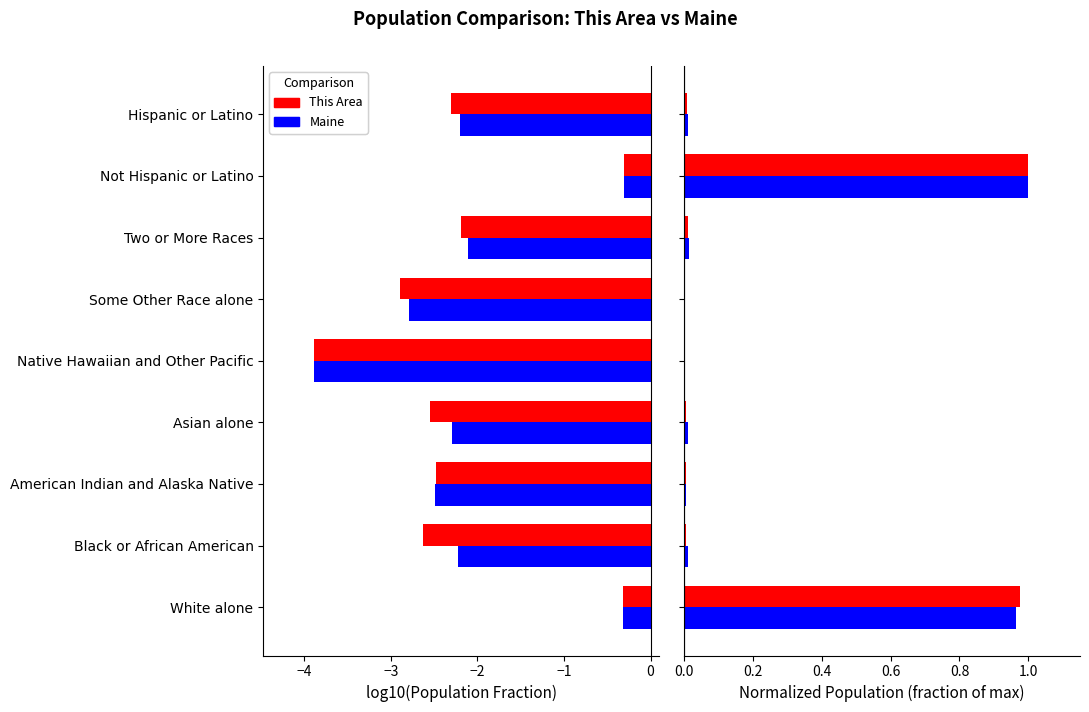

Is the value of Maine at American Indian and Alaska Native greater than the value of This Area at Asian alone?

Yes